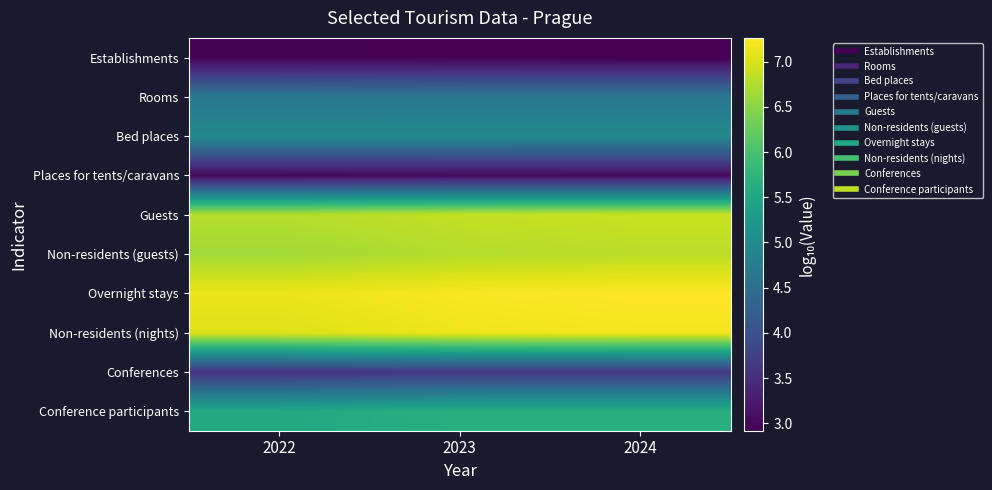

Rank the series by their maximum value, from lowest to highest.

Establishments, Places for tents/caravans, Conferences, Rooms, Bed places, Conference participants, Non-residents (guests), Guests, Non-residents (nights), Overnight stays